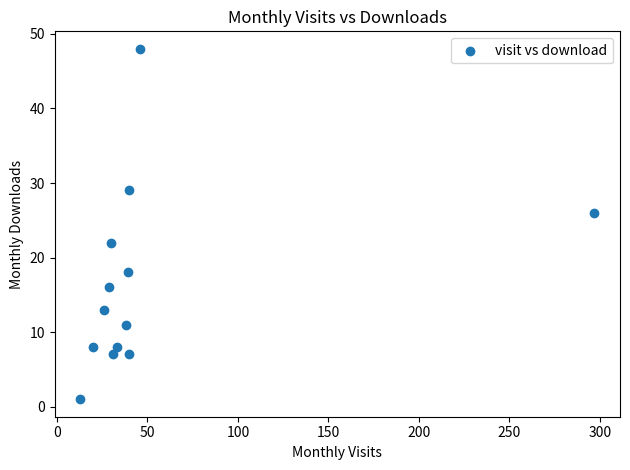

What is the range of Y values (max minus min)?

47